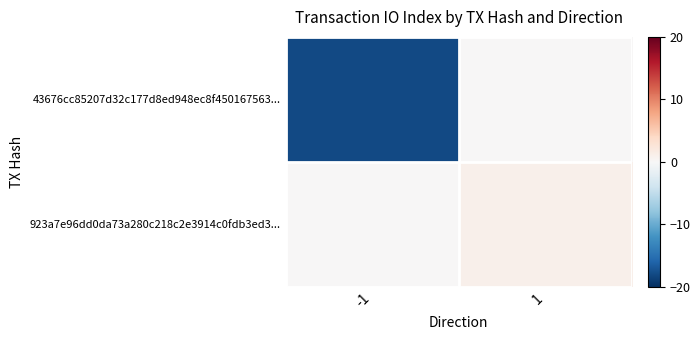

How many distinct data groups are displayed?

2